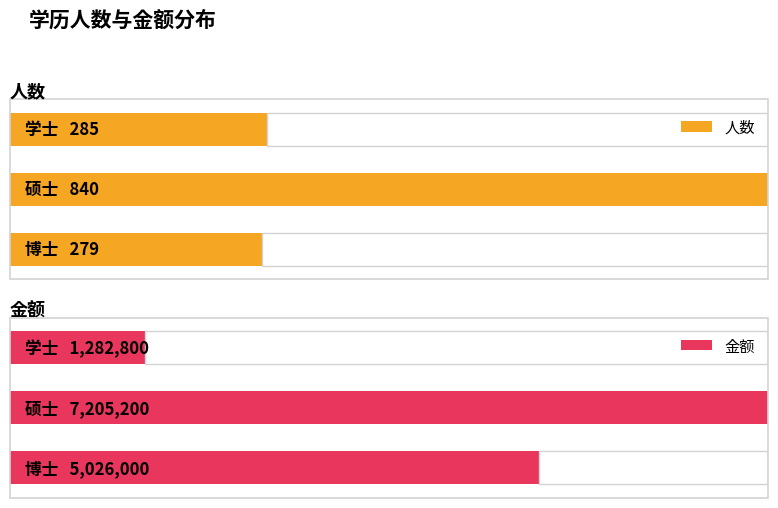

Reading left to right, extract all data points from this chart.

人数: 博士=279	硕士=840	学士=285
金额: 博士=5026000	硕士=7205200	学士=1282800